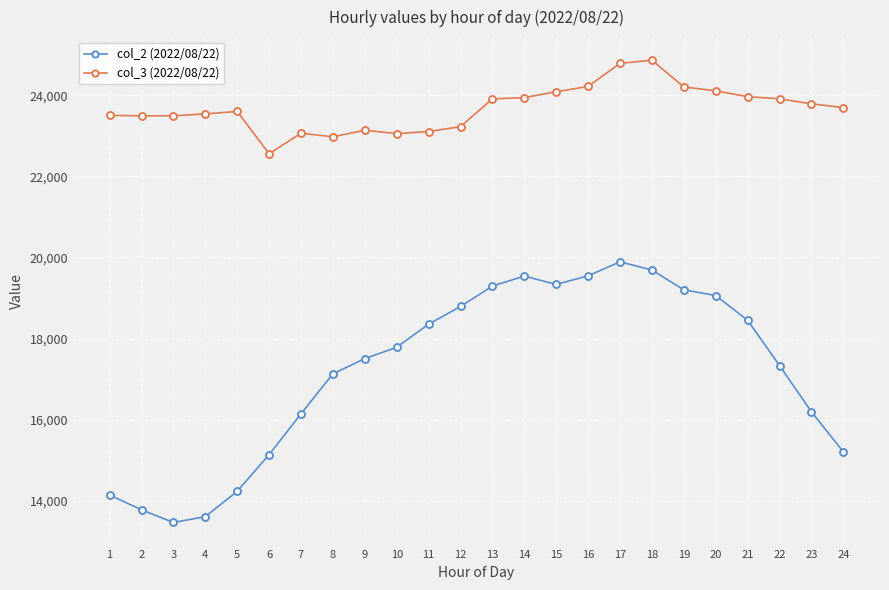

How many lines are shown in the chart?

2